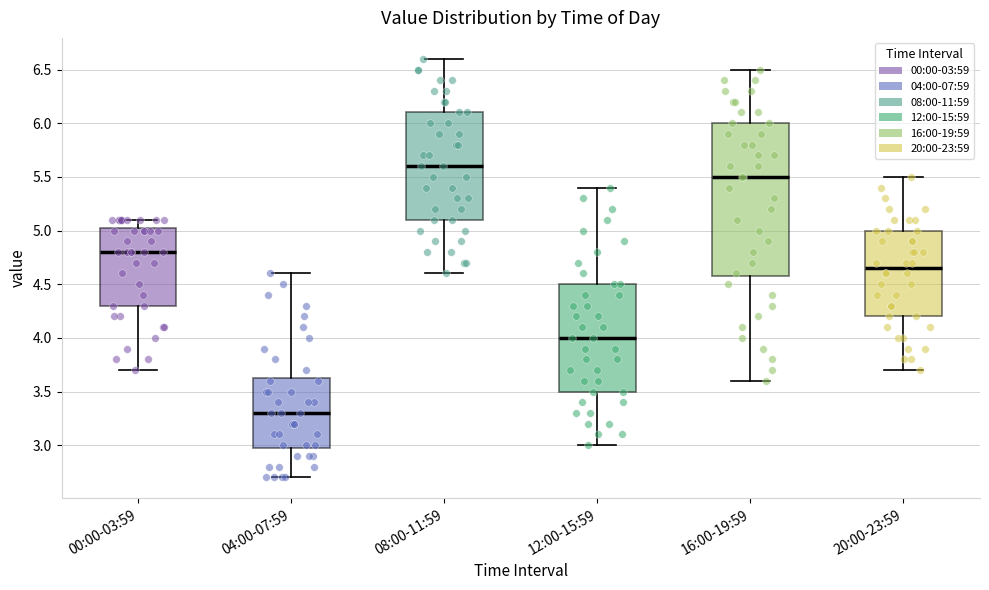

Where does the median line of the box for 08:00-11:59 sit on the y-axis? The values are not printed on the chart, so give them approximately, as read against the axis.

5.60